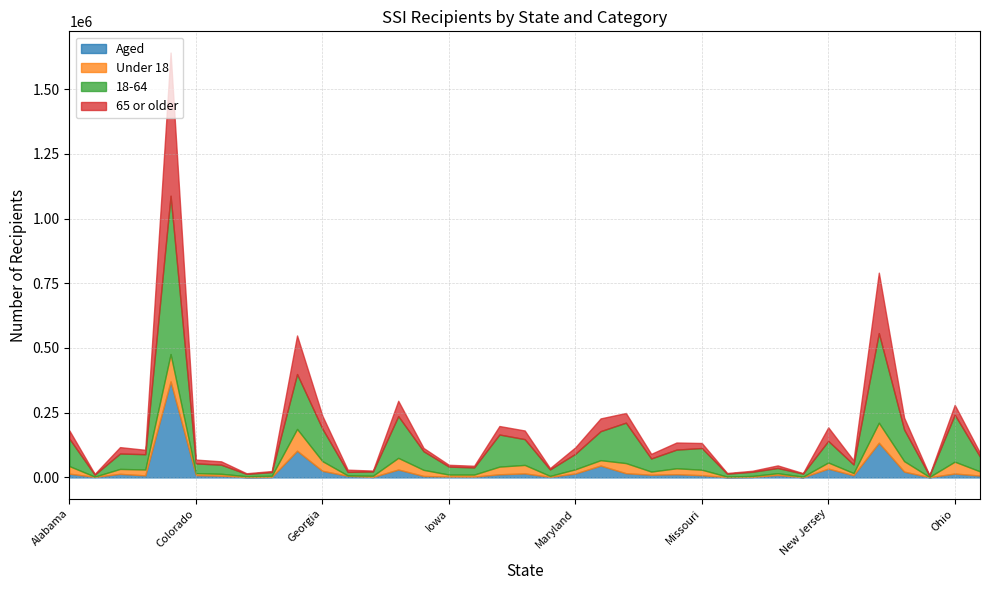

Between Hawaii and Georgia, which is larger?

Georgia